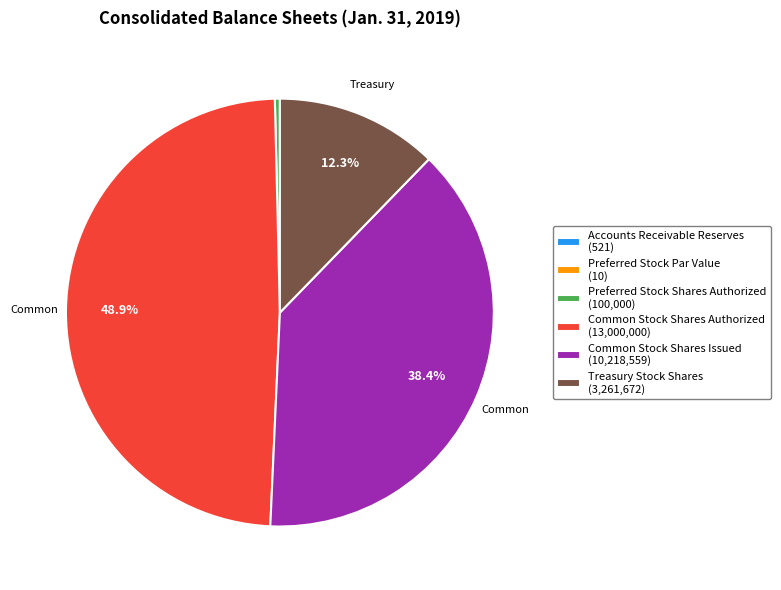

Is there any slice that represents more than half of the pie?

No